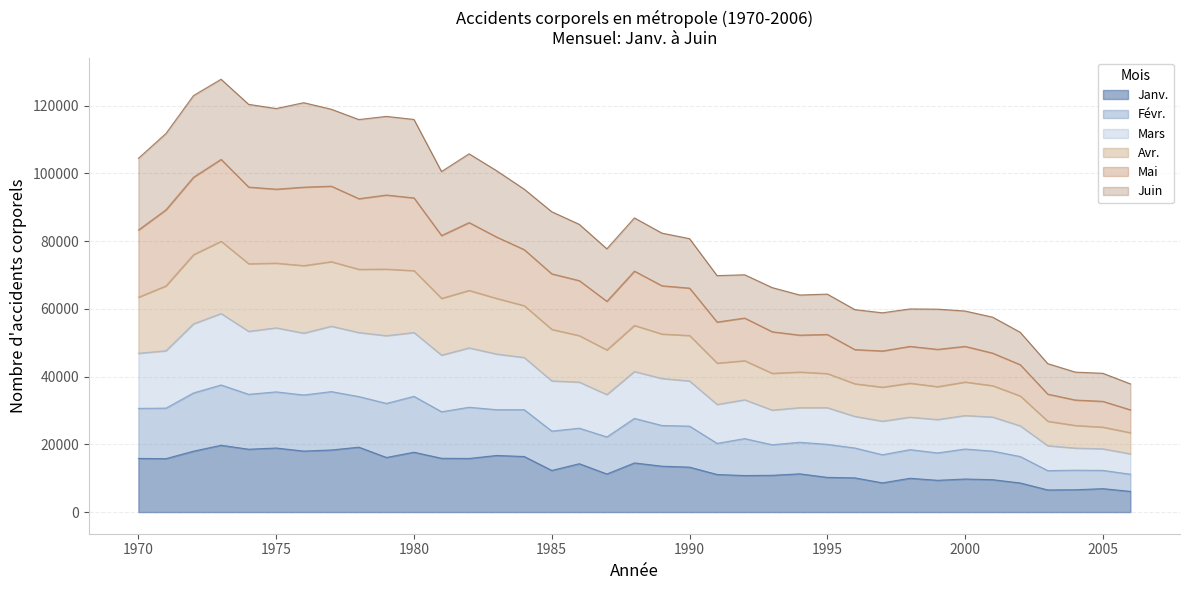

What is the highest value of the Janv. series?

19730